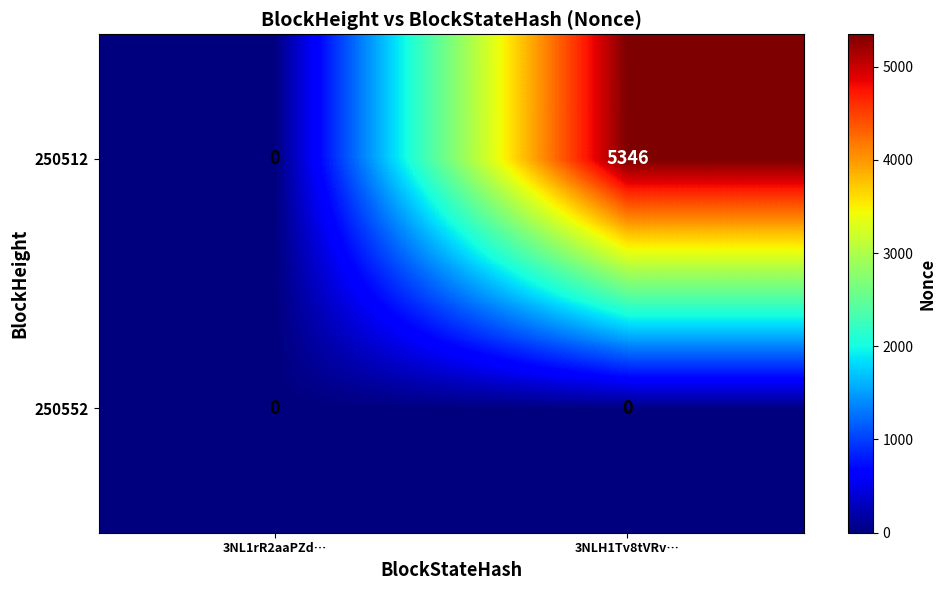

What is the sum of the 250512 values at 3NL1rR2aaPZd… and 3NLH1Tv8tVRv…?

5346